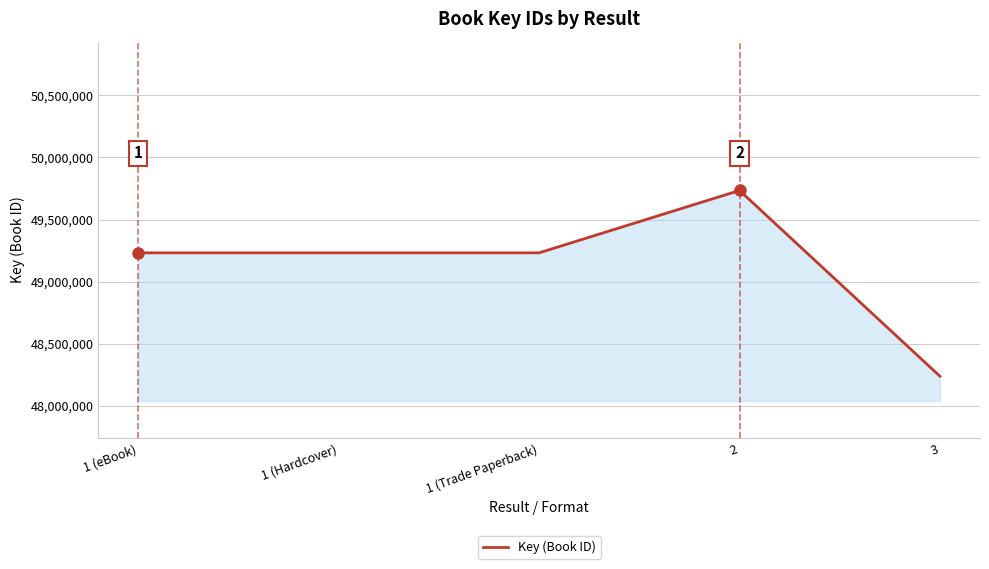

True or false: there are more than 2 points higher than both neighbors.

False